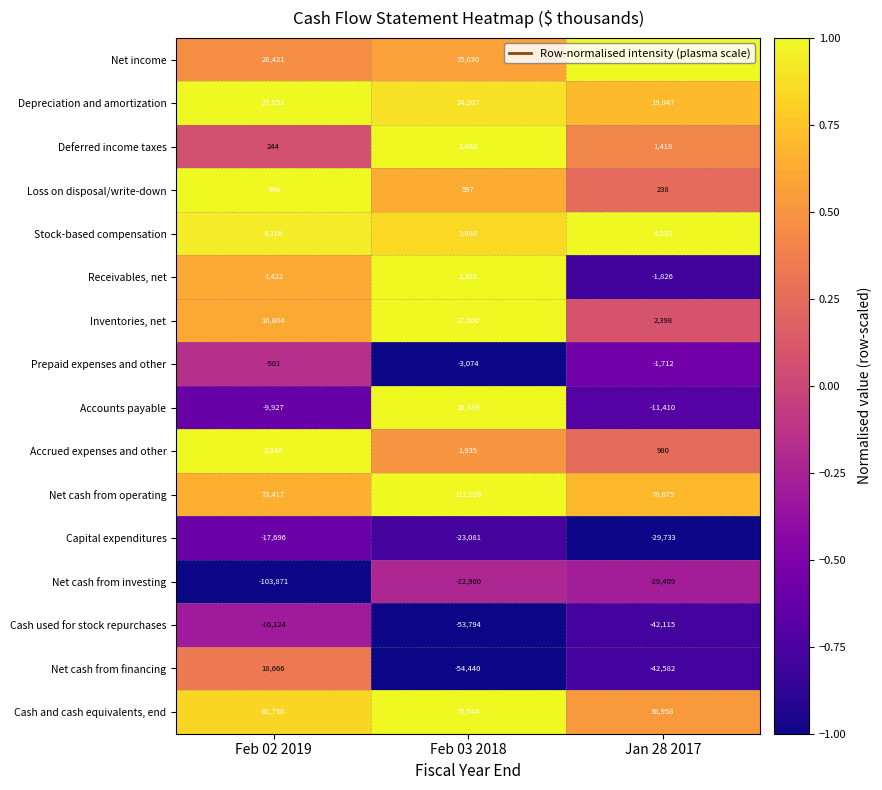

What is the total value across all series at Feb 02 2019?

88759